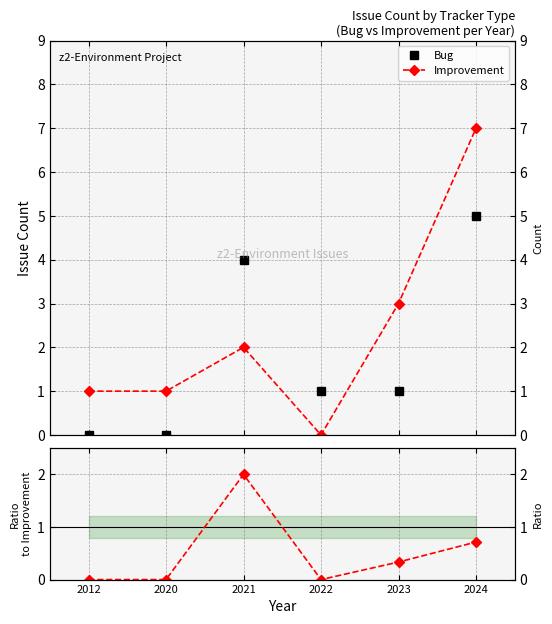

What is the highest value of the Bug series?

5.0